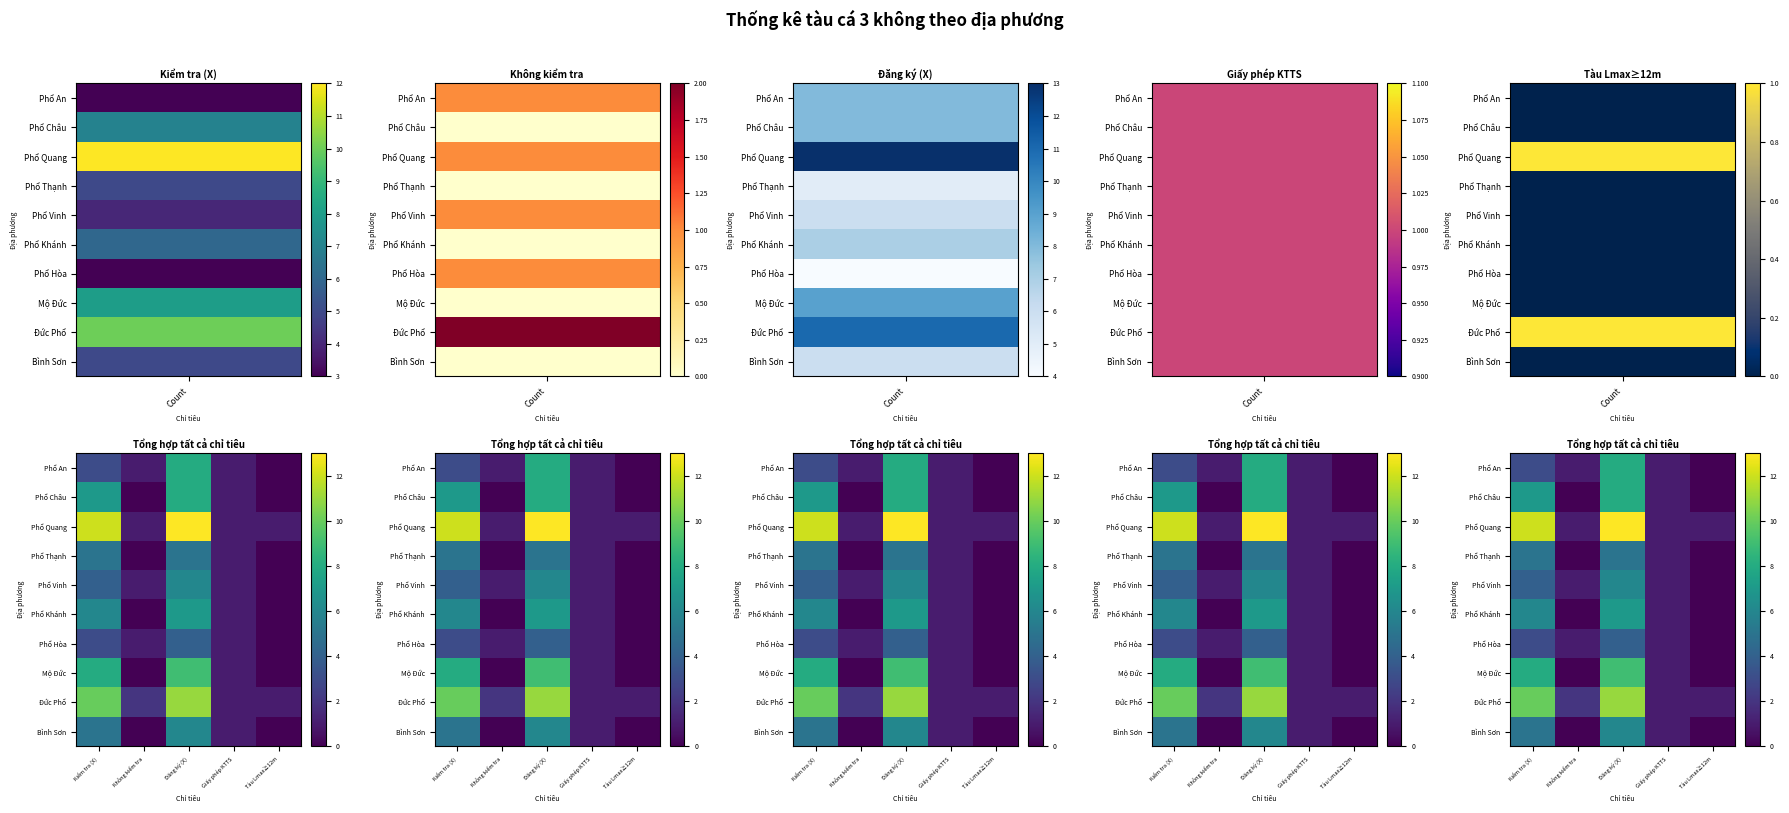

Rank the series by their maximum value, from highest to lowest.

Phổ Quang, Đức Phổ, Mộ Đức, Phổ An, Phổ Châu, Phổ Khánh, Phổ Vinh, Bình Sơn, Phổ Thạnh, Phổ Hòa